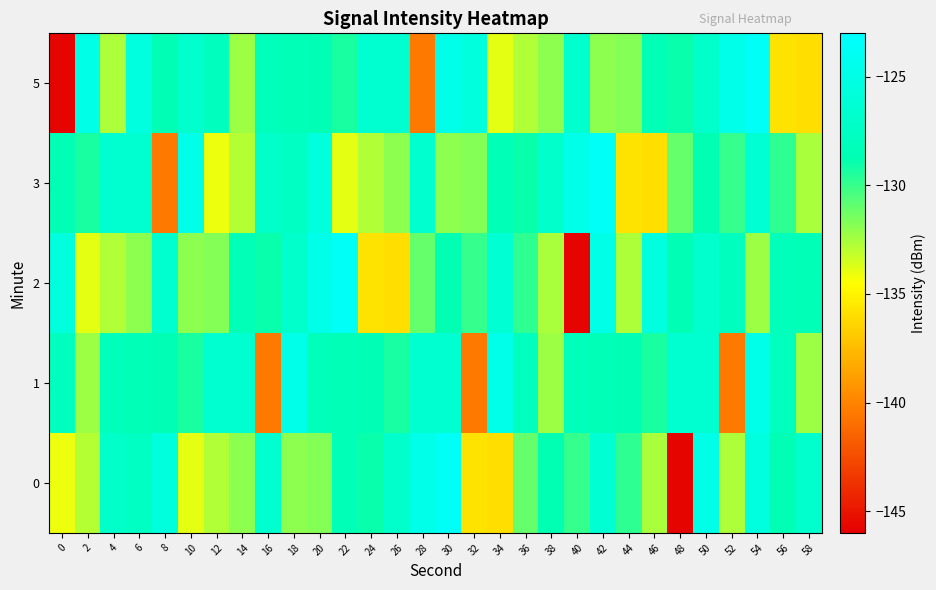

What is the difference between the highest and lowest values at 50?

3.9